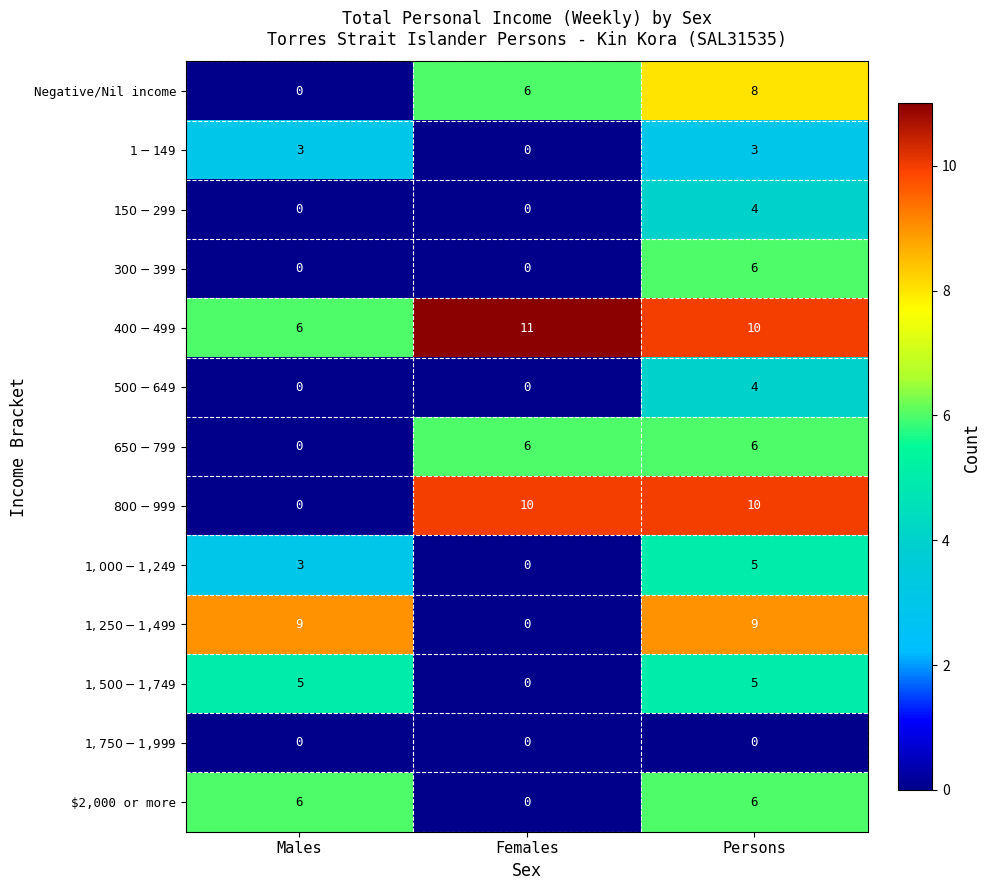

At how many categories does at least one series exceed 1?

3